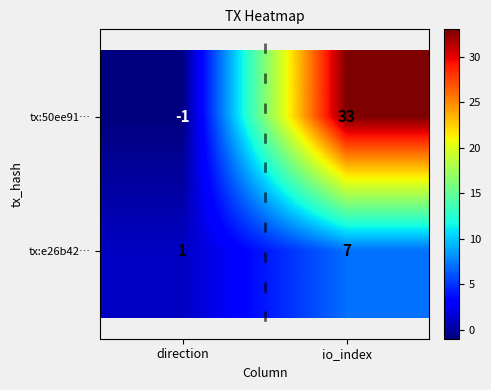

What is the difference between the highest and lowest values at direction?

2